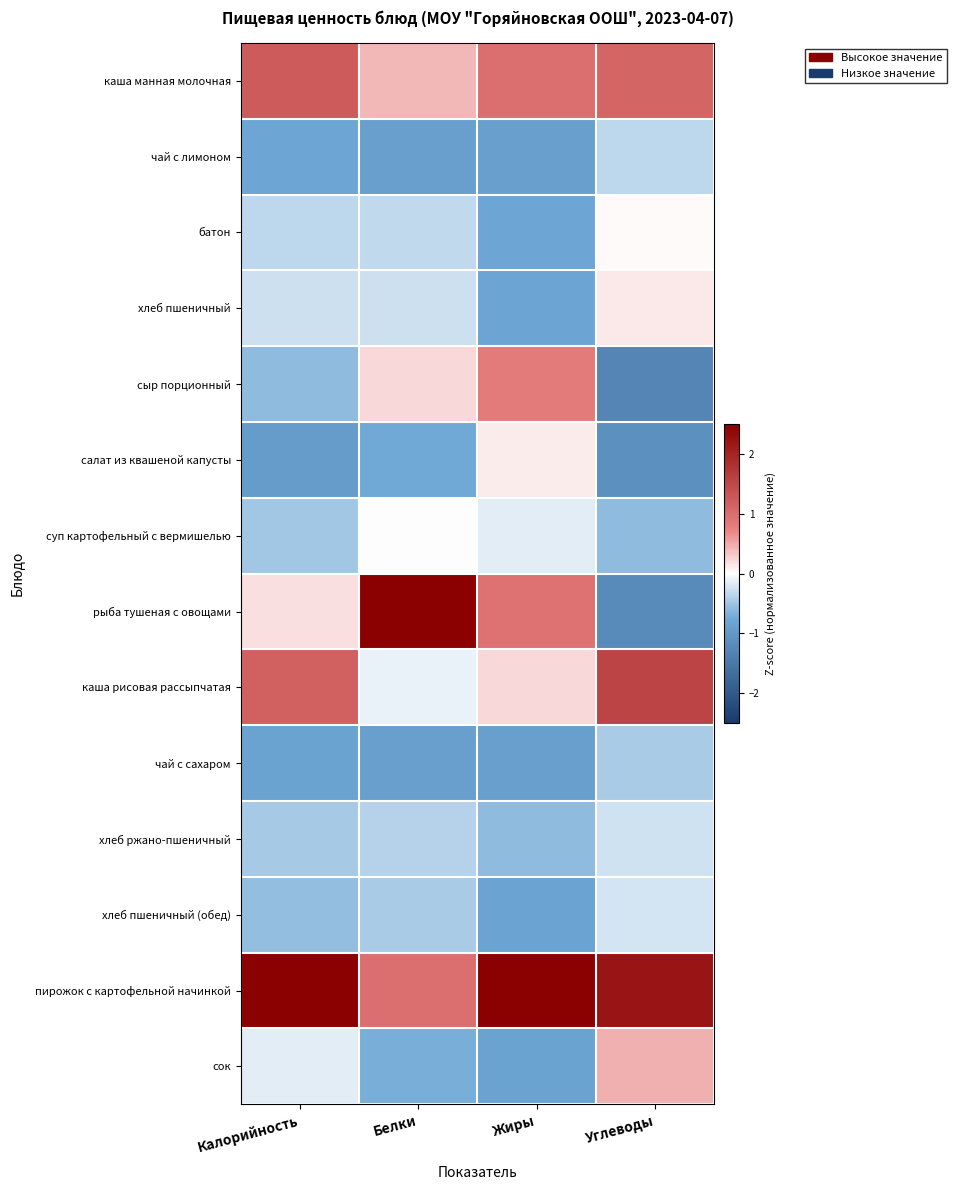

The рыба тушеная с овощами series shows 4.6 at Белки. True or false?

False